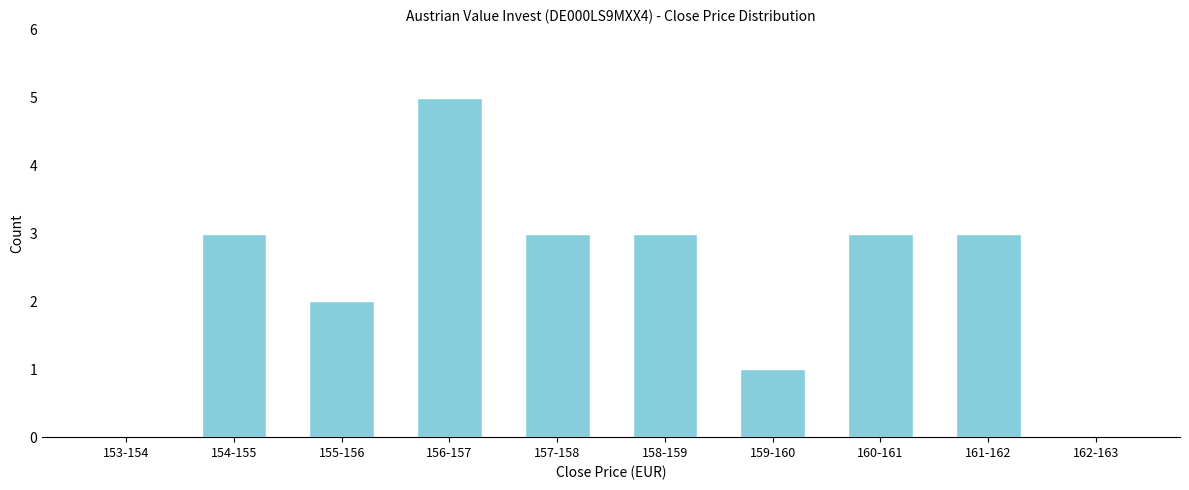

Reading left to right, list all the values displayed in this chart.

153-154=0	154-155=3	155-156=2	156-157=5	157-158=3	158-159=3	159-160=1	160-161=3	161-162=3	162-163=0